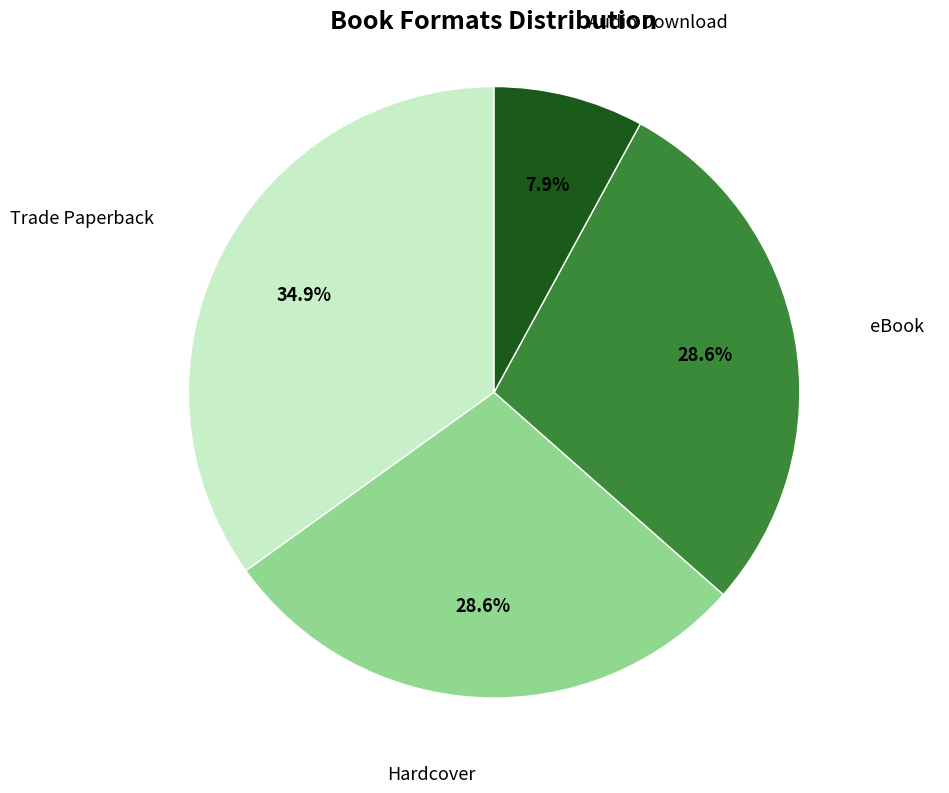

Does any single category account for the majority?

No